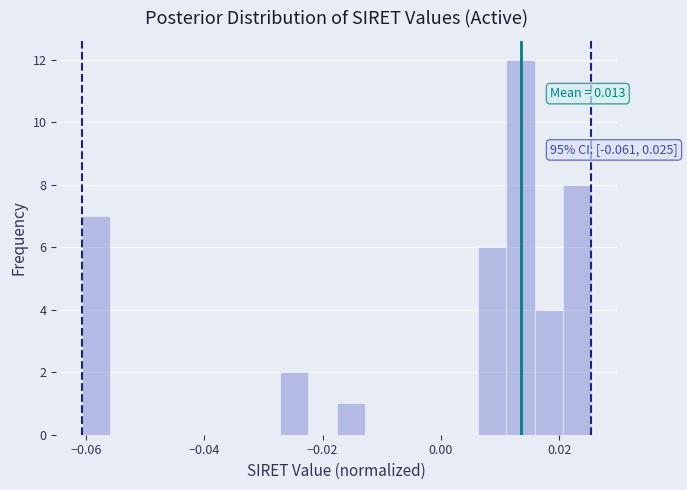

Around what value on the x-axis is the tallest bar? Give the approximate position of its centre, as read against the axis.

0.014